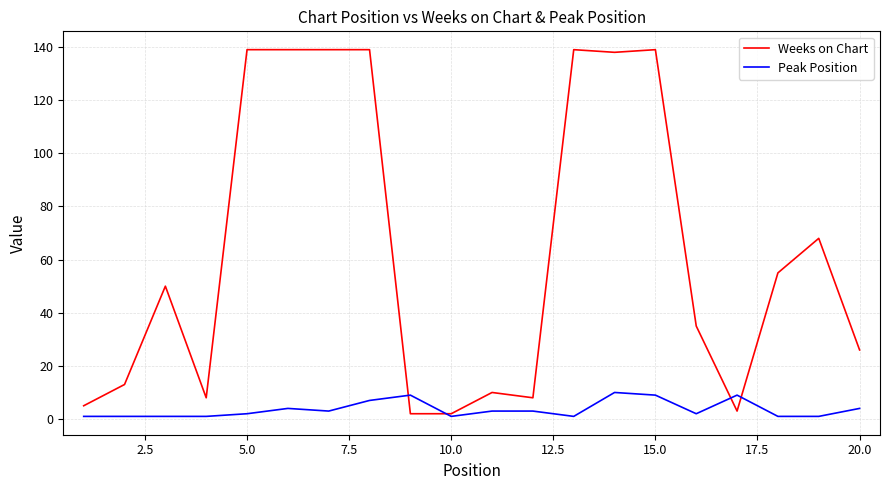

What is the greatest value displayed?

139